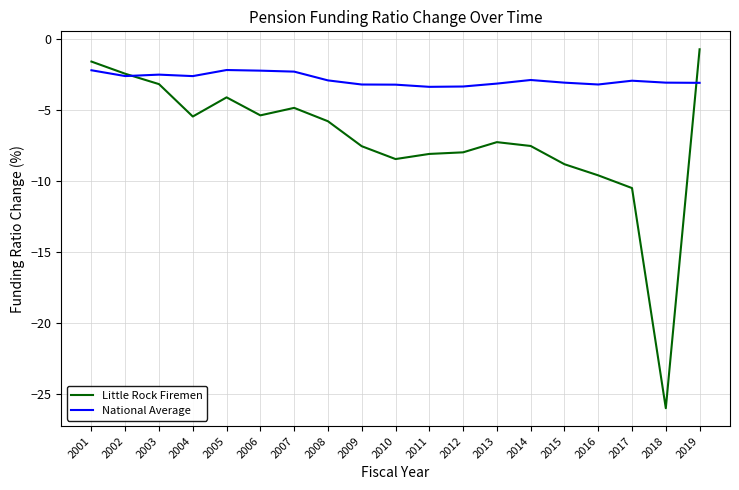

What is the smallest value displayed?

-26.0